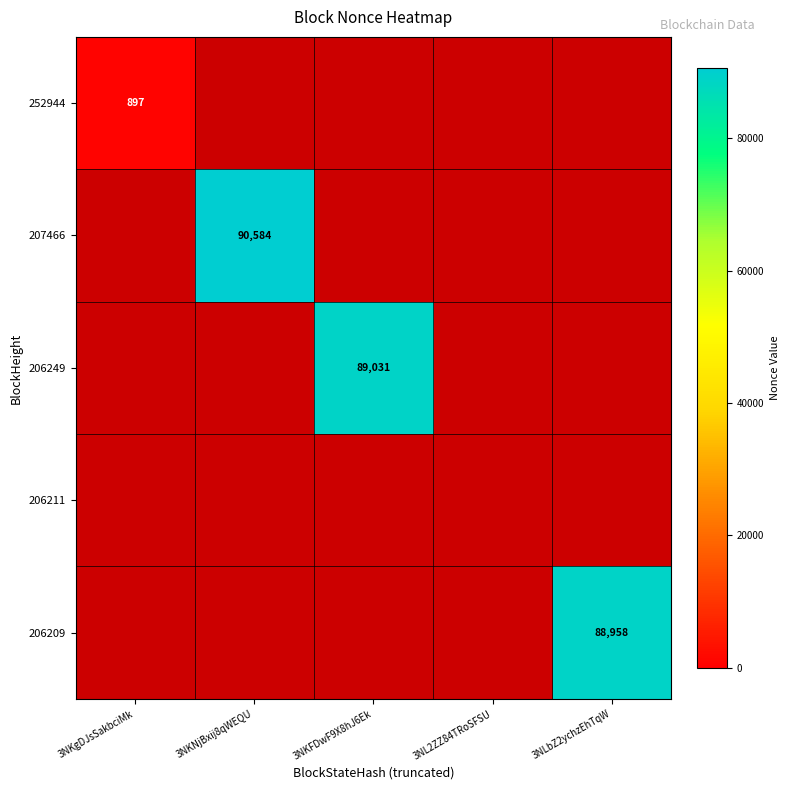

True or false: 207466 has a value of 130655 at 3NKNjBxij8qWEQU.

False